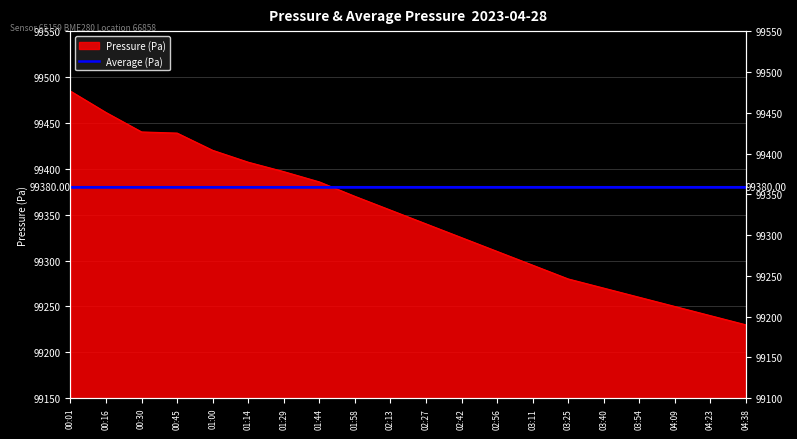

The value at 00:45 is 99438.9. True or false?

True